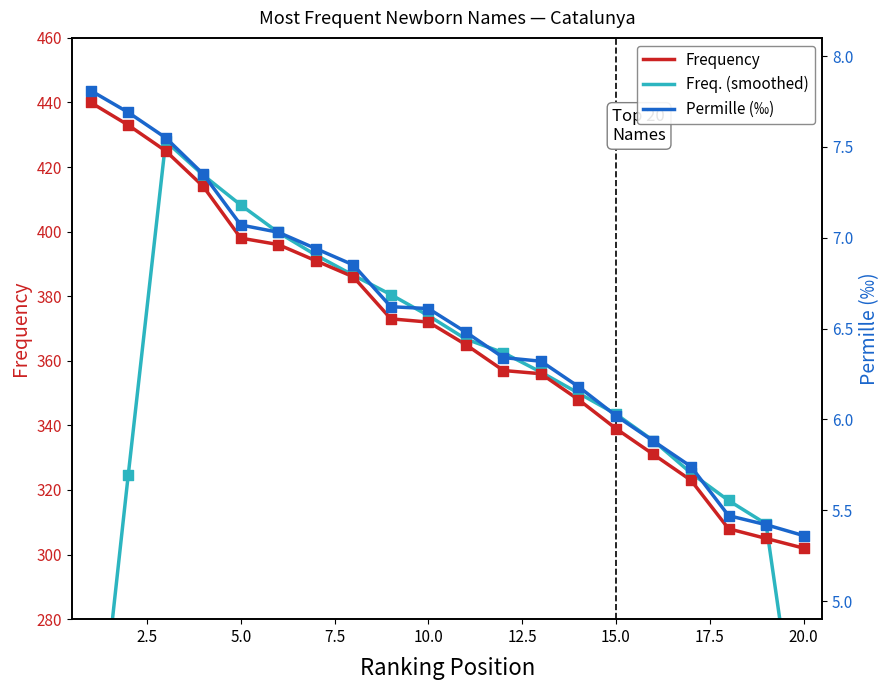

At how many categories does at least one series exceed 294?

20